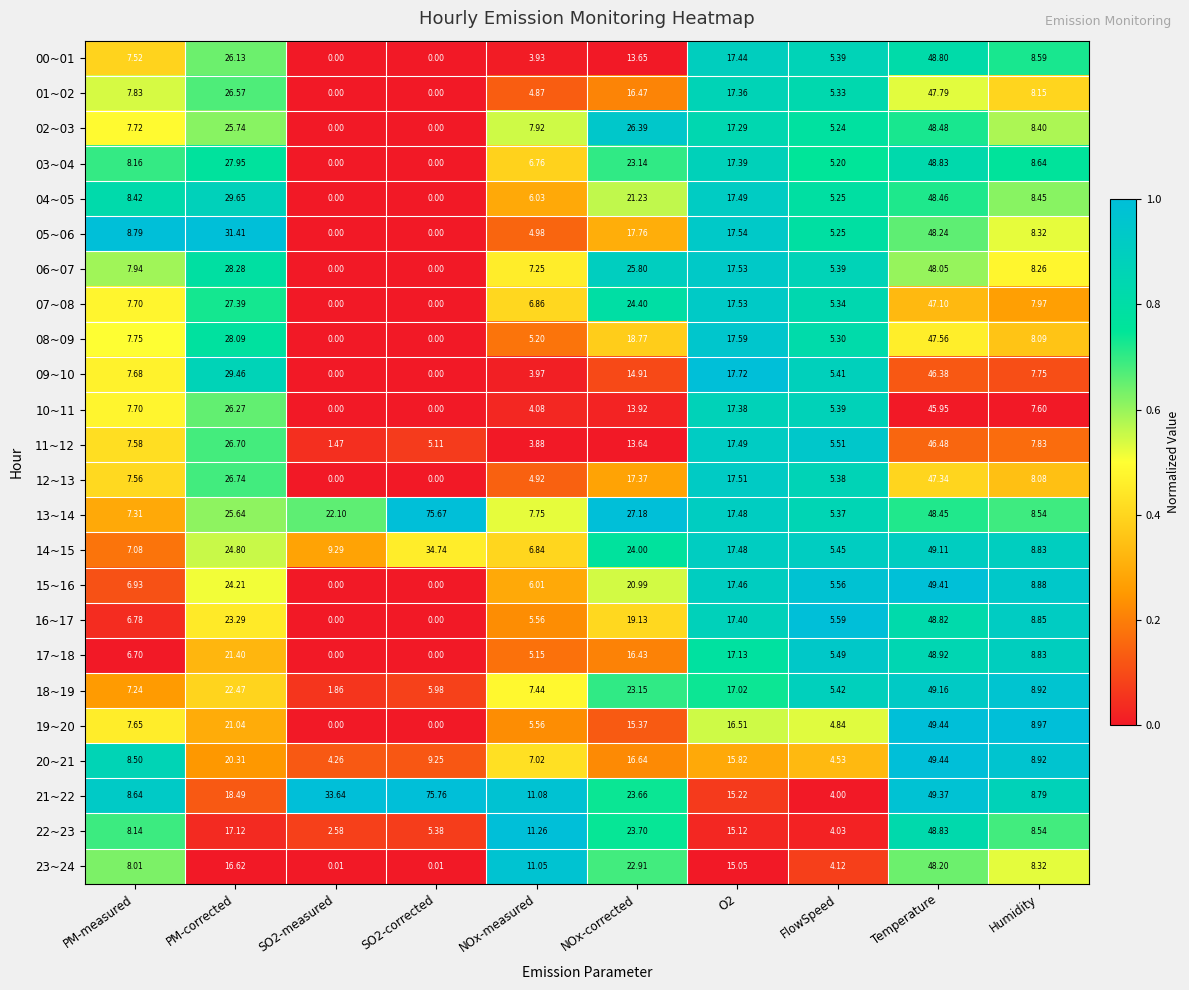

At how many categories does at least one series exceed 0?

10